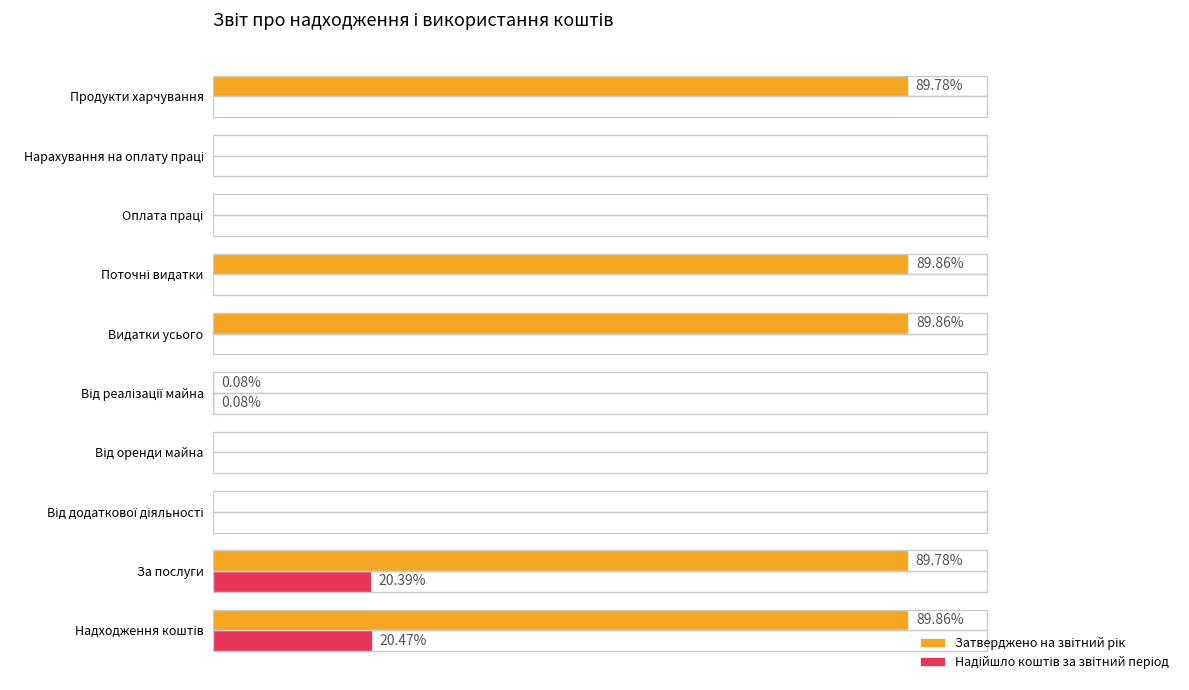

What is the difference between the maximum and minimum values in the Надійшло коштів за звітний період series?

8189.8